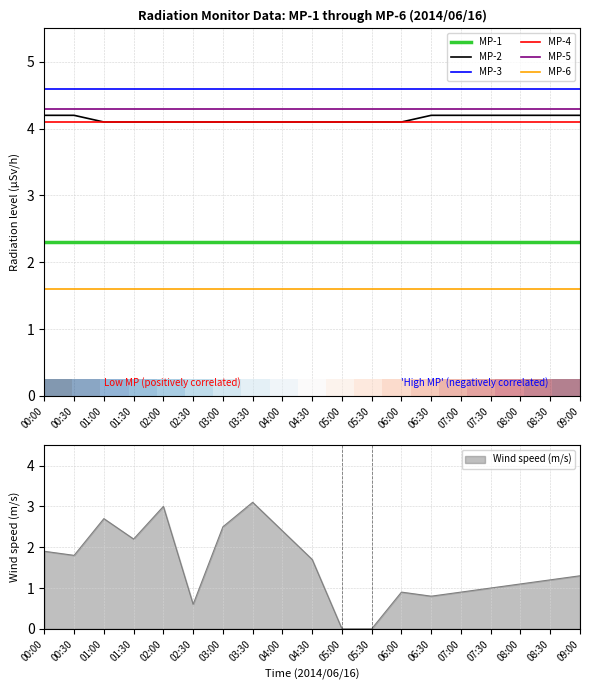

What is the total value across all series at 08:00?

21.1